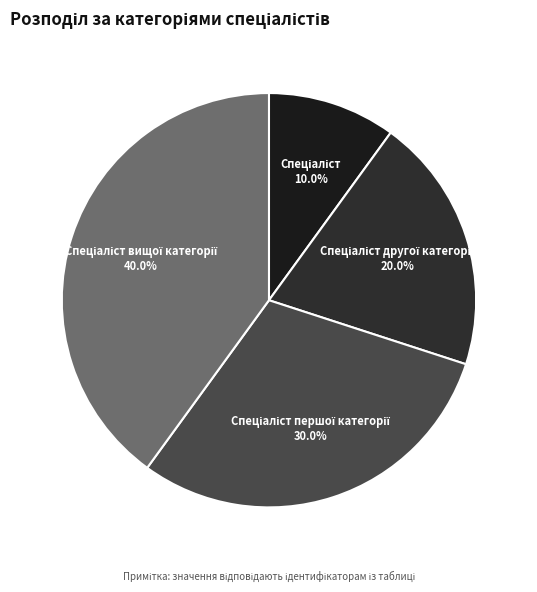

Does any single category account for the majority?

No